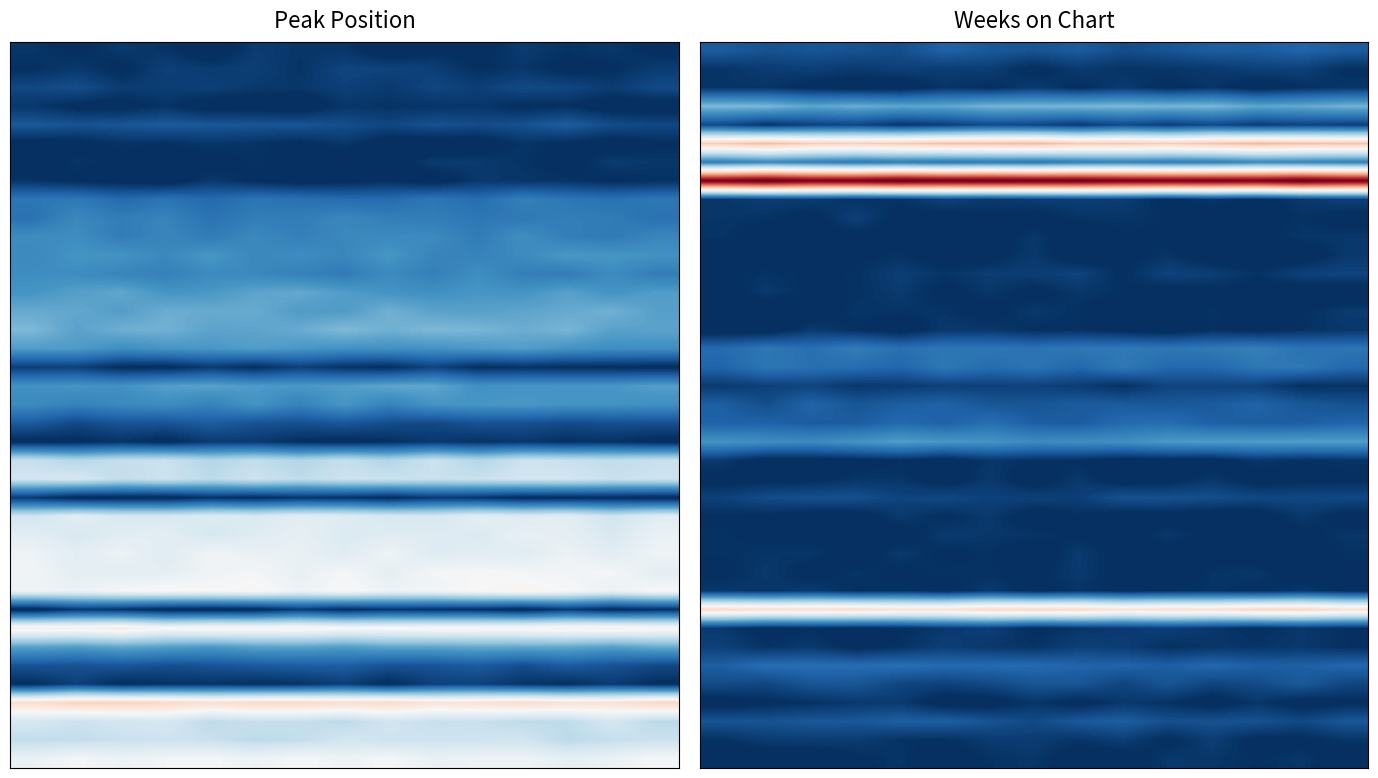

What is the difference between the highest and lowest values at 12?

89.4